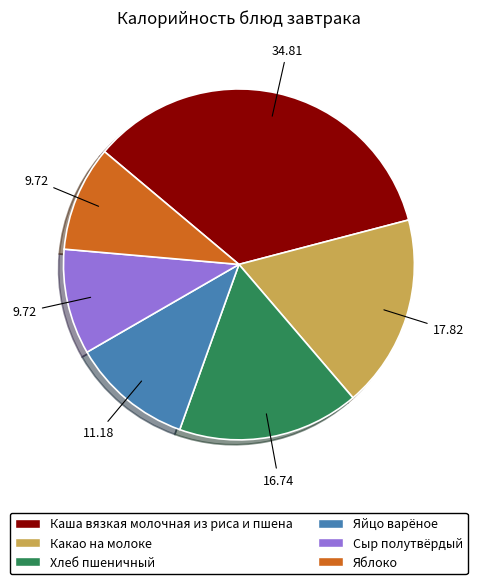

Does any single category account for the majority?

No